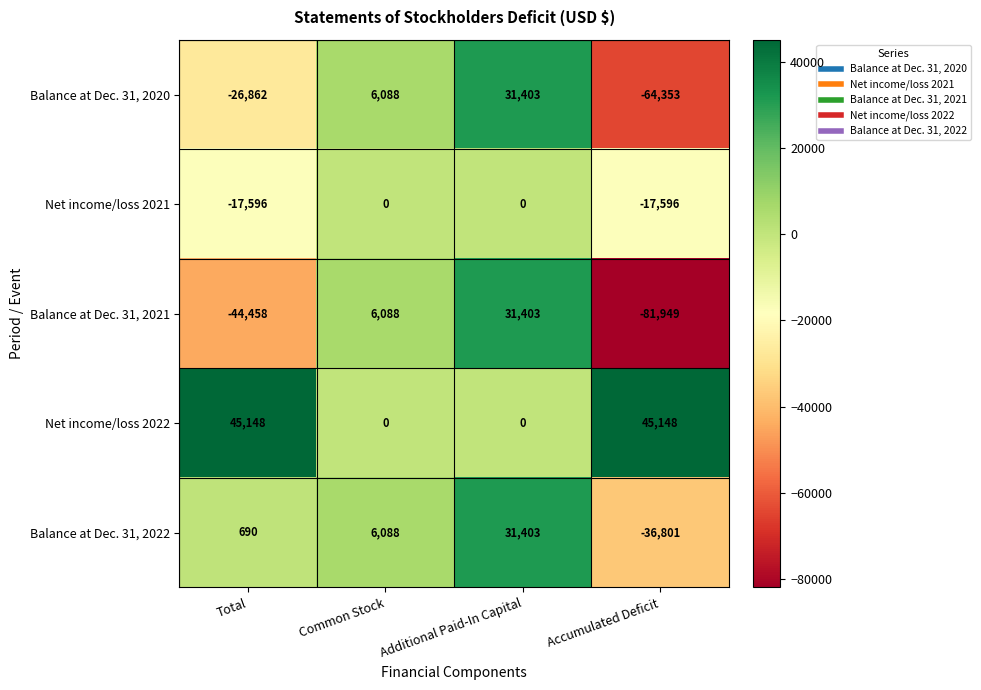

What is the maximum value shown in the chart?

45148